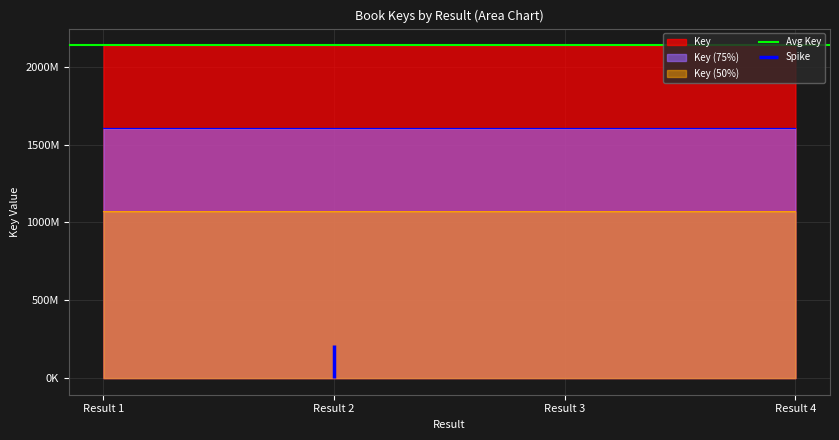

What is the difference between the values at Result 2 and Result 3?

33474